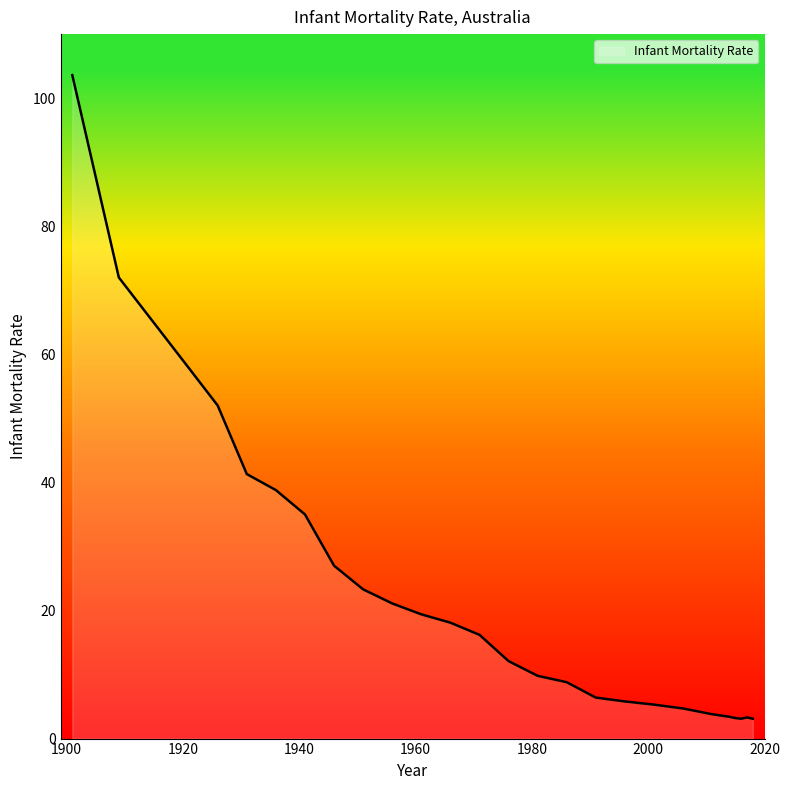

What is the greatest value displayed?

103.6